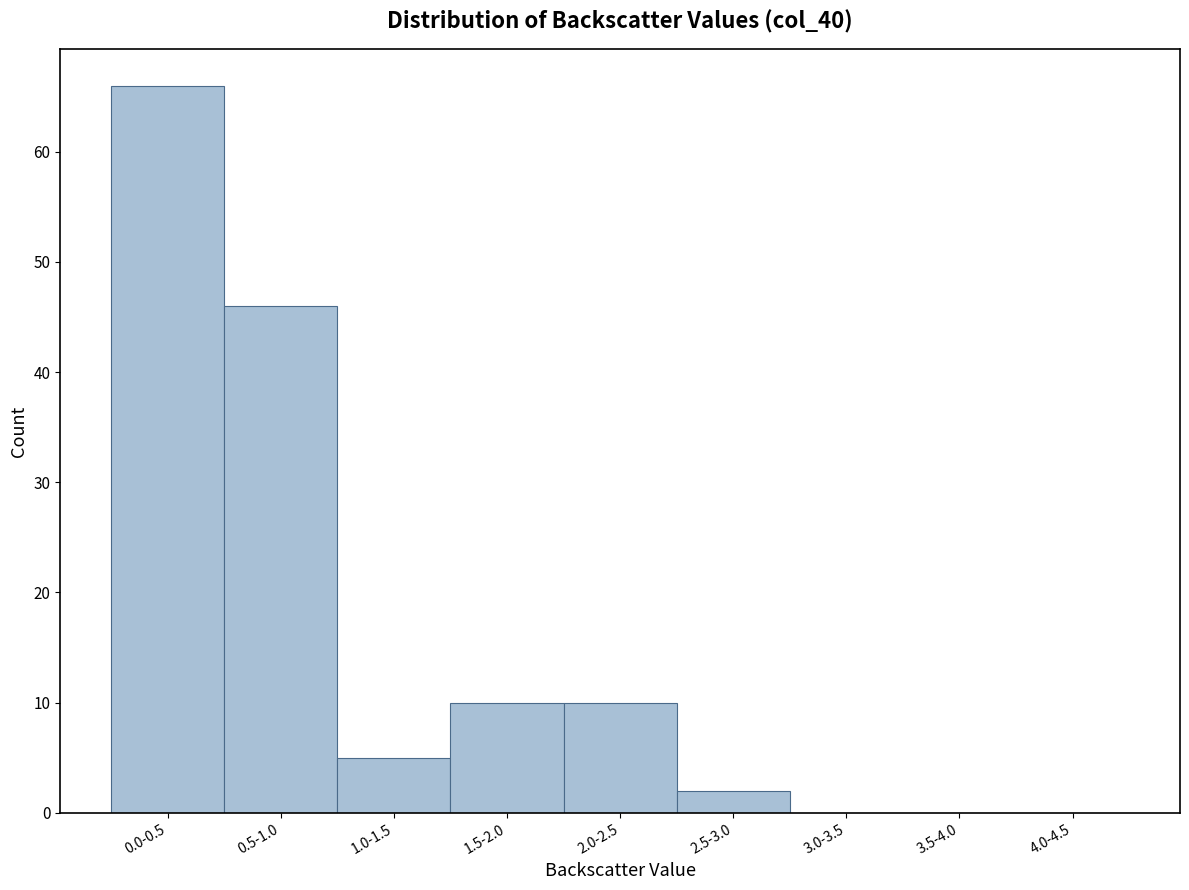

Reading right to left, transcribe all the data shown in this chart.

4.0-4.5=0	3.5-4.0=0	3.0-3.5=0	2.5-3.0=2	2.0-2.5=10	1.5-2.0=10	1.0-1.5=5	0.5-1.0=46	0.0-0.5=66